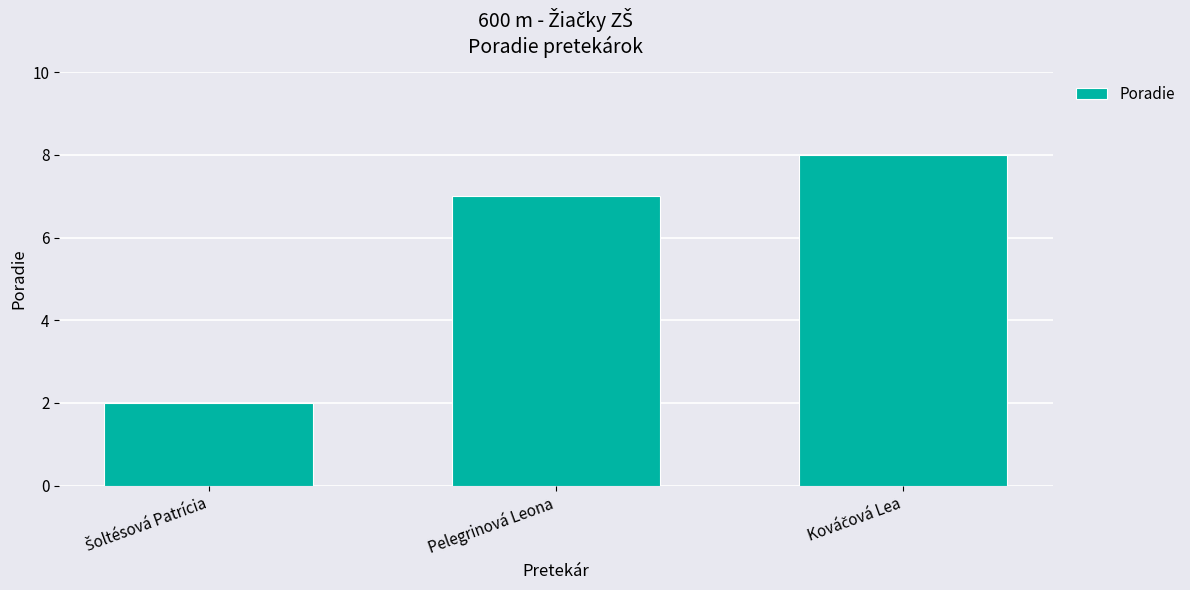

What is the value of the 3rd bar from the left?

8